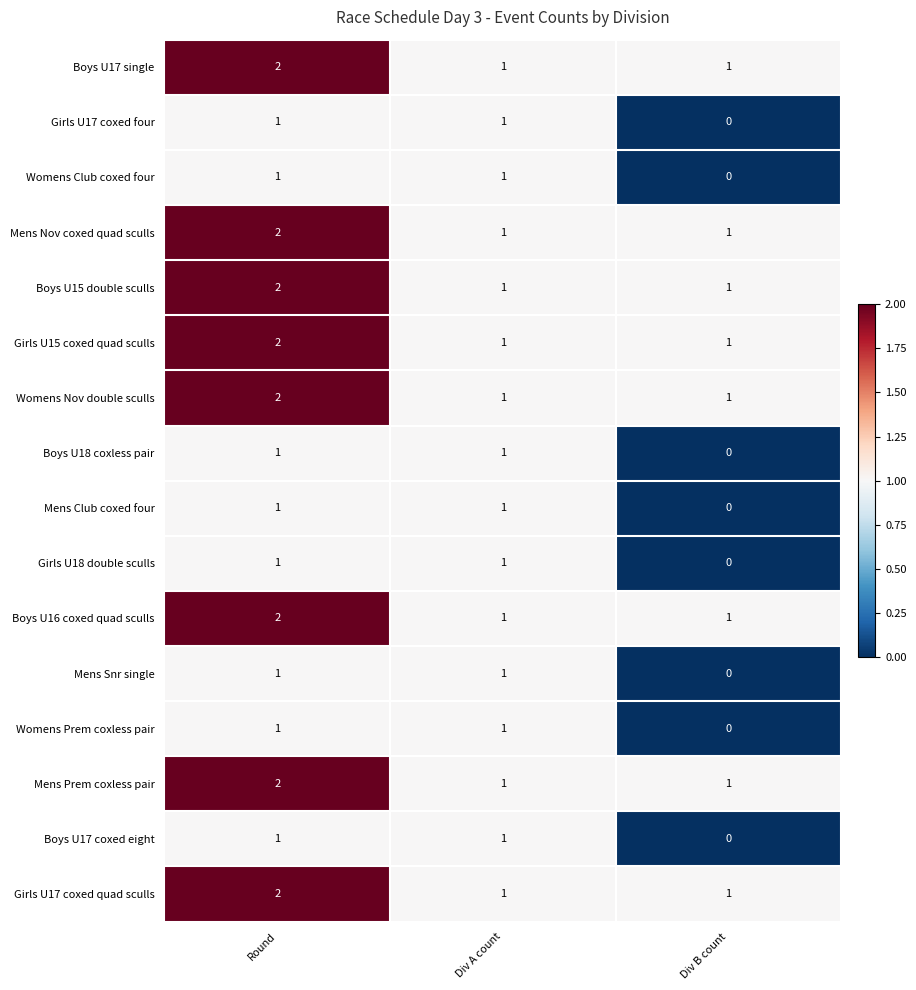

Count the number of categories in the chart.

3